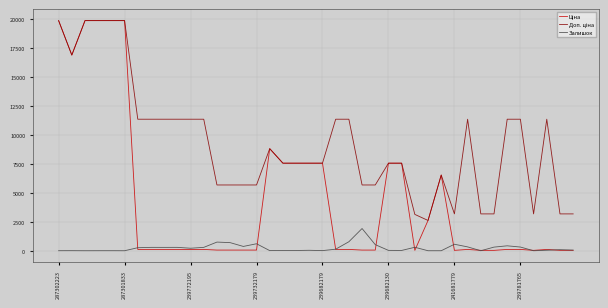

What is the lowest value of the Доп. ціна series?

2610.0